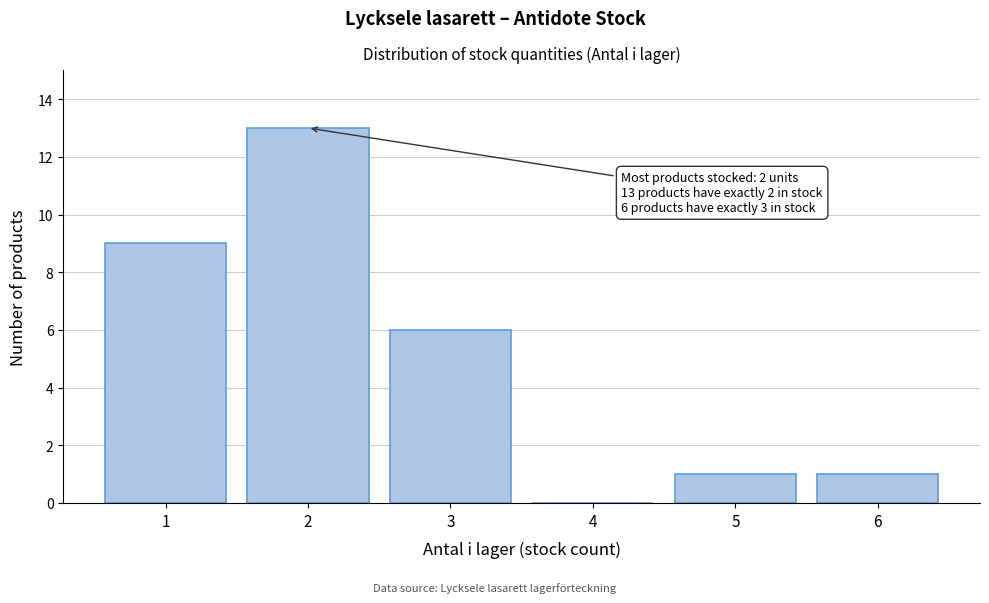

Reading left to right, extract all data points from this chart.

1=9	2=13	3=6	4=0	5=1	6=1